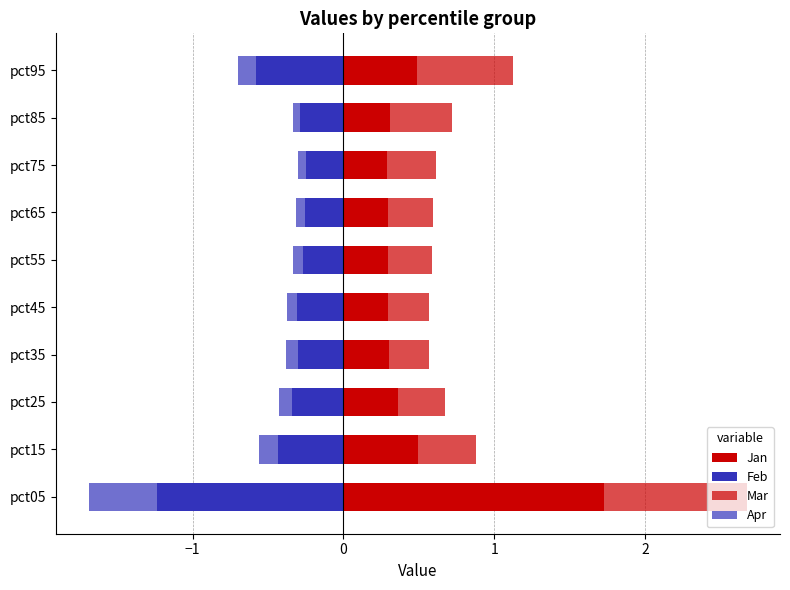

Is it true that Apr equals -0.4 at pct05?

True